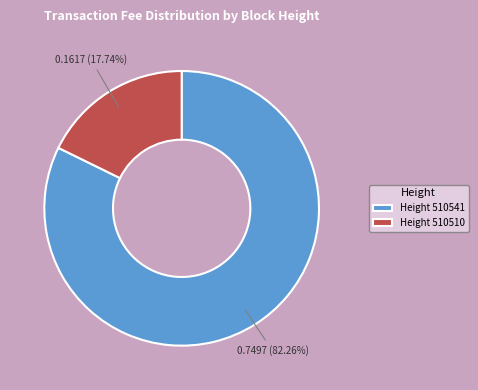

Combined, do Height 510541 and Height 510510 account for over 50%?

Yes